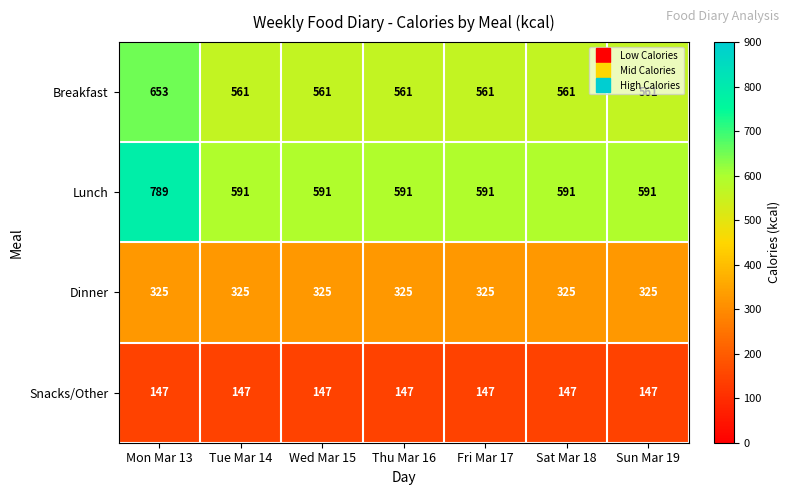

The Dinner series shows 325 at Tue Mar 14. True or false?

True